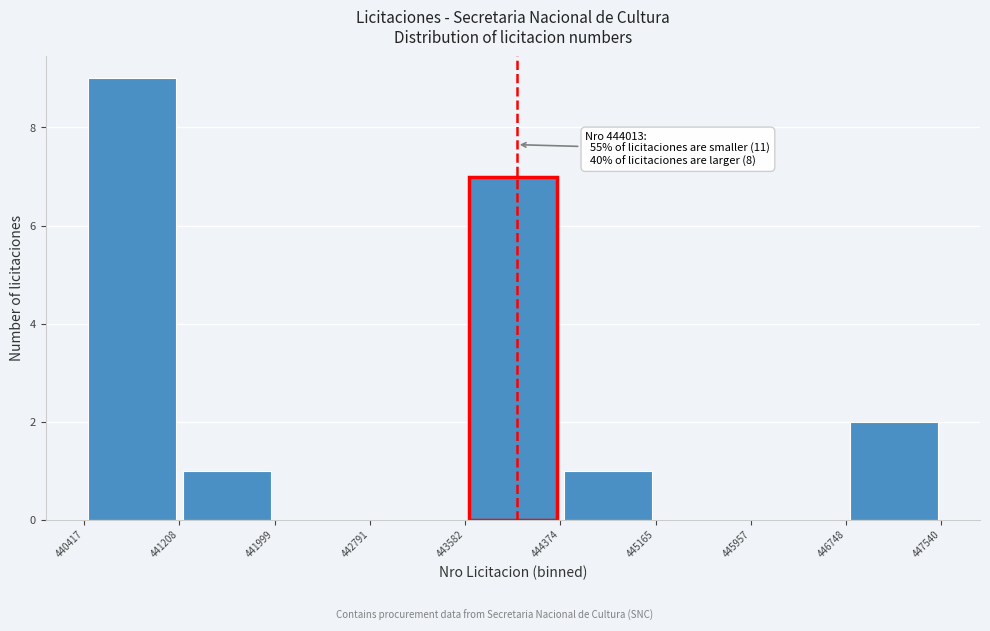

Over which range of the x-axis is the bar tallest?

440417 to 441208